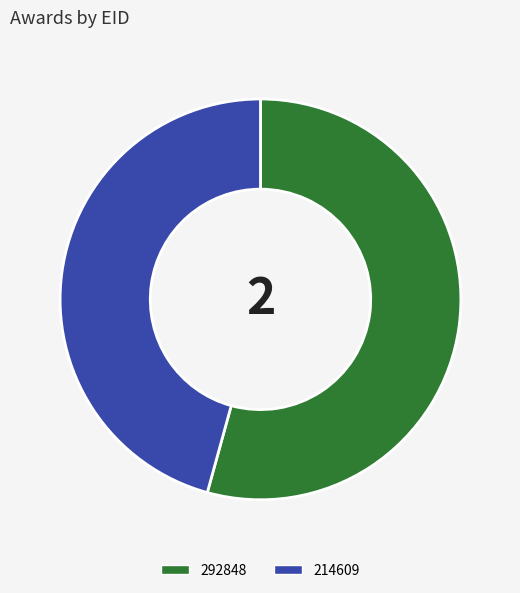

Which slice is the smallest?

214609